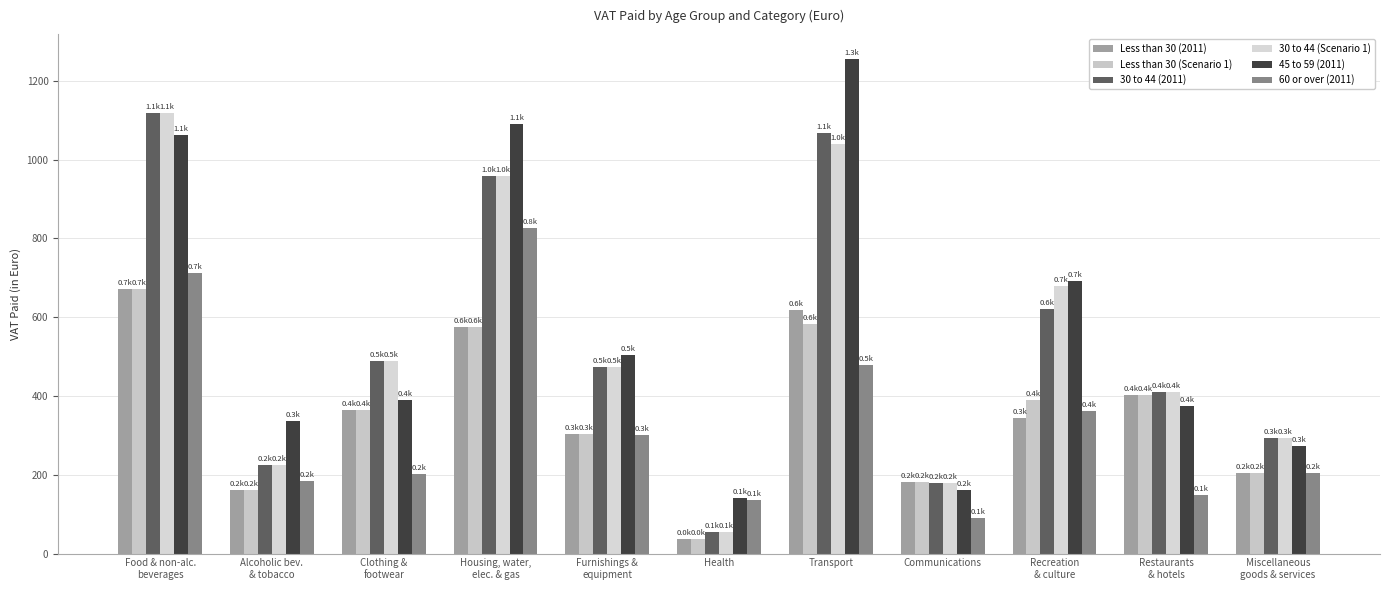

Reading right to left, list all the values displayed in this chart.

Less than 30 (2011): 203.9	402.4	344.3	182.7	618.0	36.6	304.4	574.2	365.1	160.6	672.0
Less than 30 (Scenario 1): 203.9	402.4	389.4	182.7	581.8	36.6	304.4	574.2	365.1	160.6	672.0
30 to 44 (2011): 294.4	409.4	621.2	178.1	1068.2	55.0	473.1	957.2	488.8	224.8	1117.4
30 to 44 (Scenario 1): 294.4	409.4	678.2	178.1	1040.3	55.0	473.1	957.2	488.8	224.8	1117.4
45 to 59 (2011): 274.0	374.8	691.5	160.6	1255.5	142.0	504.6	1089.7	389.7	335.4	1061.8
60 or over (2011): 205.5	149.7	361.3	89.5	478.6	135.1	301.4	825.3	201.1	184.1	712.8